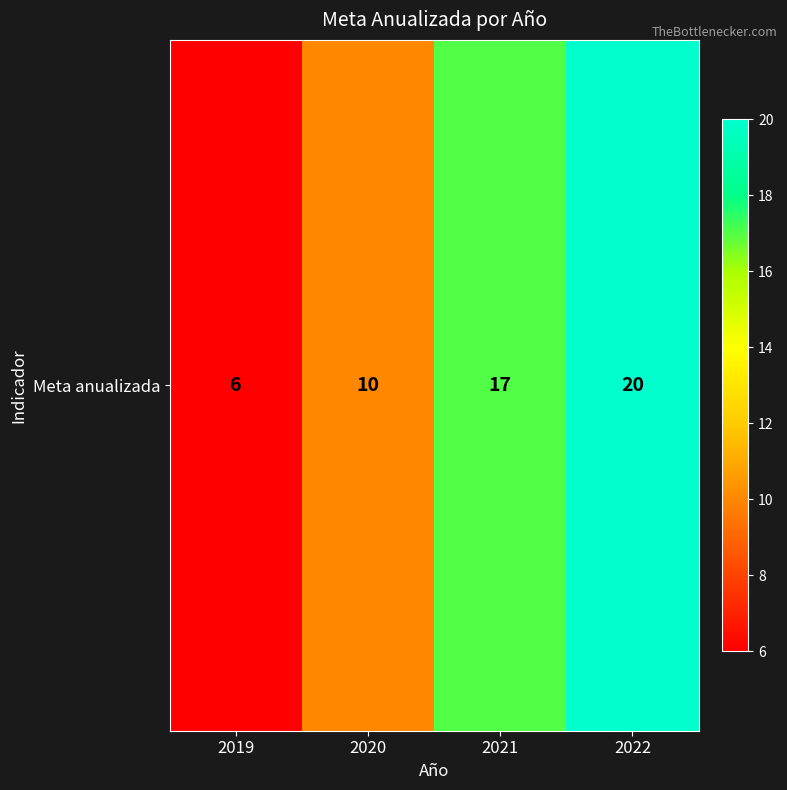

Which label corresponds to the smallest value in the chart?

2019